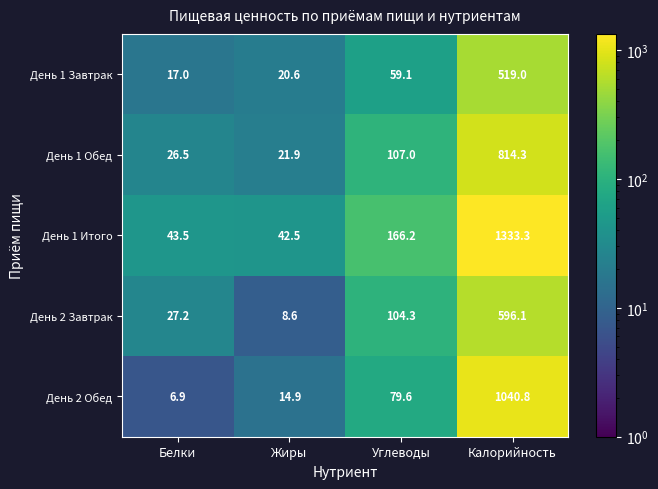

What is the maximum value for День 1 Обед?

814.3